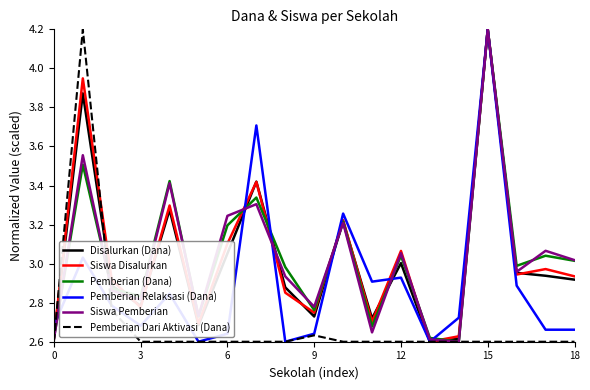

What is the maximum value for Pemberian Relaksasi (Dana)?

4.2